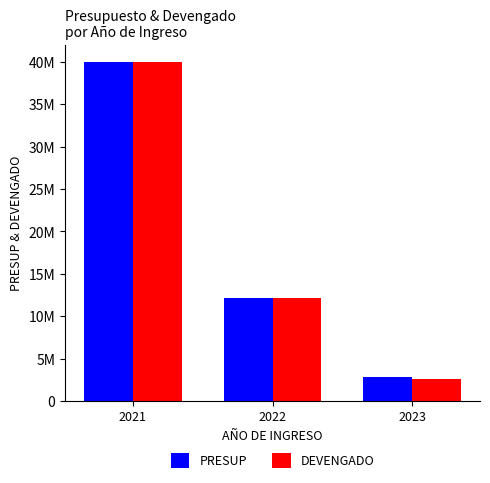

Is the value of DEVENGADO at 2021 greater than the value of PRESUP at 2022?

Yes